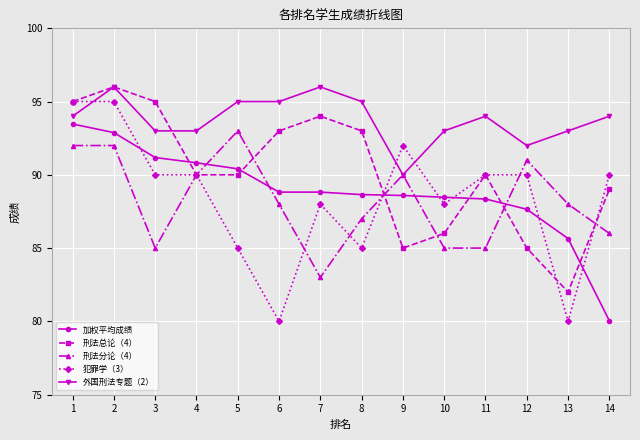

True or false: 刑法总论（4） has a value of 85.0 at 12.

True